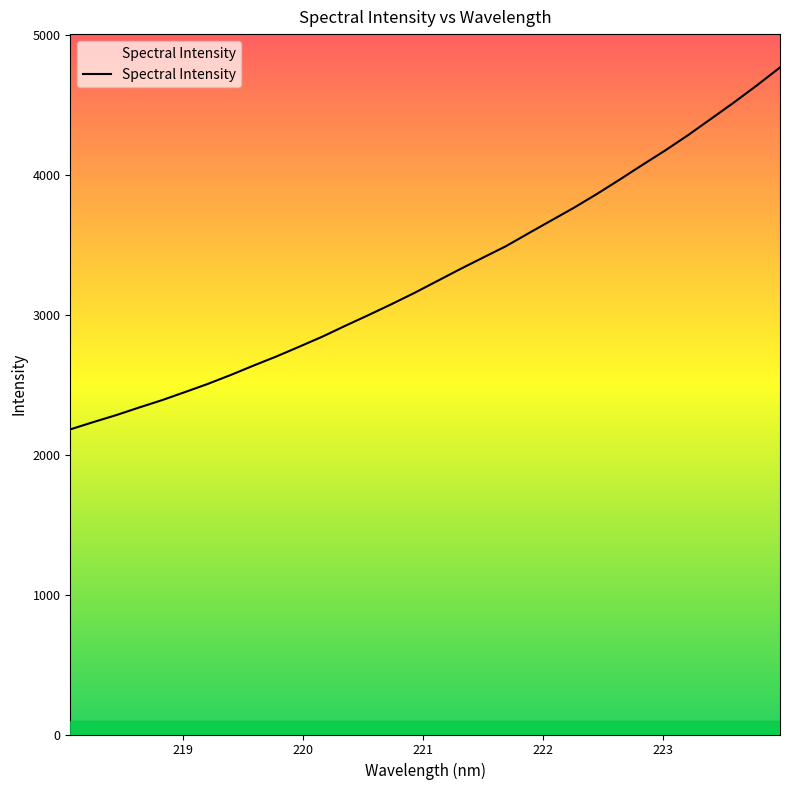

What is the sum of all values?

105256.3